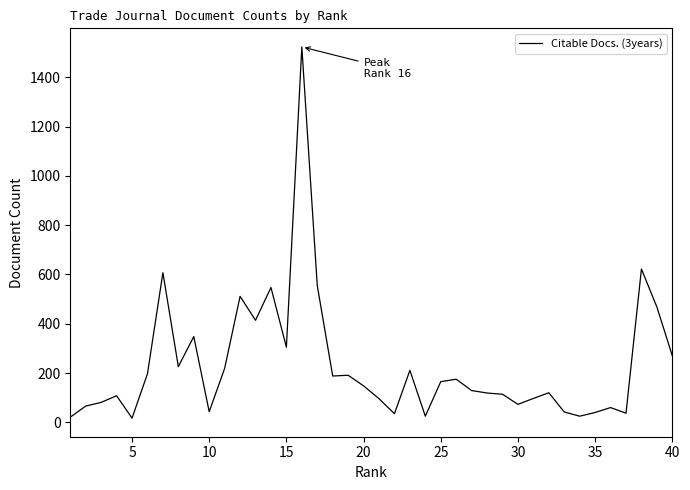

What is the difference between the maximum and minimum values?

1506